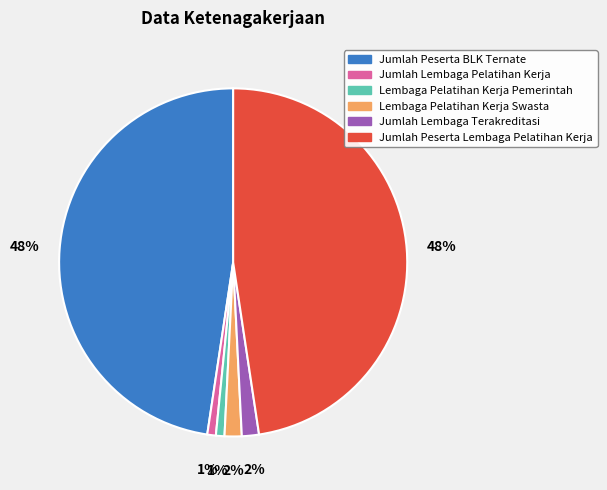

To the nearest percent, what is the average slice percentage?

17%